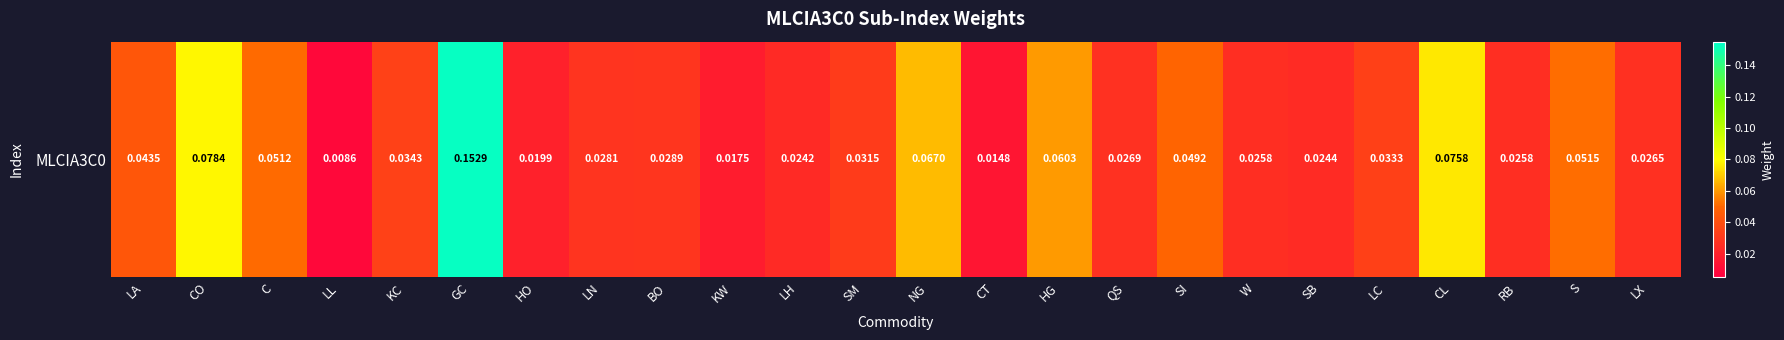

Reading left to right, list all the values displayed in this chart.

LA=0.0	CO=0.1	C=0.1	LL=0.0	KC=0.0	GC=0.2	HO=0.0	LN=0.0	BO=0.0	KW=0.0	LH=0.0	SM=0.0	NG=0.1	CT=0.0	HG=0.1	QS=0.0	SI=0.0	W=0.0	SB=0.0	LC=0.0	CL=0.1	RB=0.0	S=0.1	LX=0.0